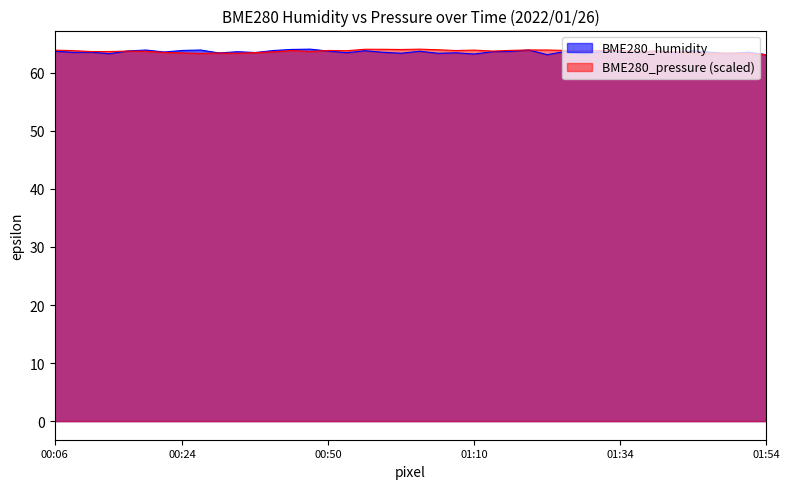

What is the difference between the second highest and second lowest values in the BME280_humidity series?

0.9